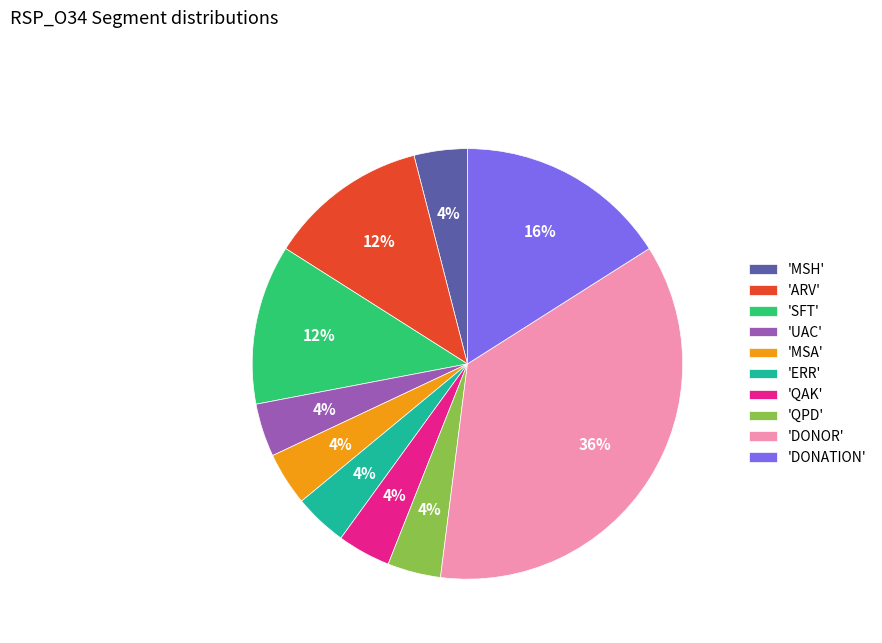

Is the sum of 'MSH' and 'DONOR' greater than half?

No